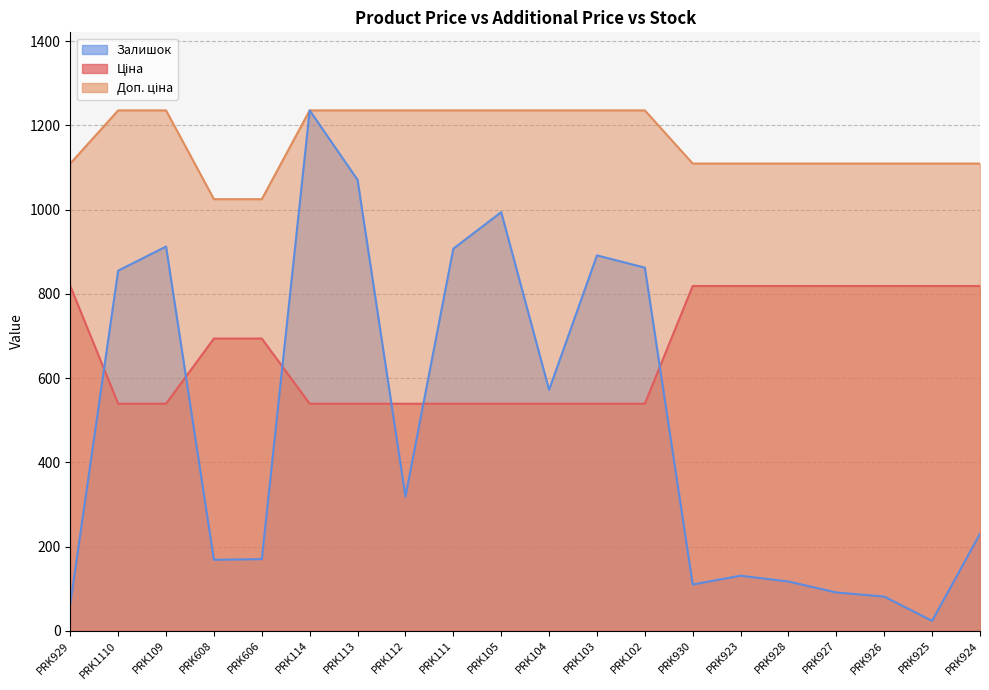

Does the chart have visible grid lines?

Yes